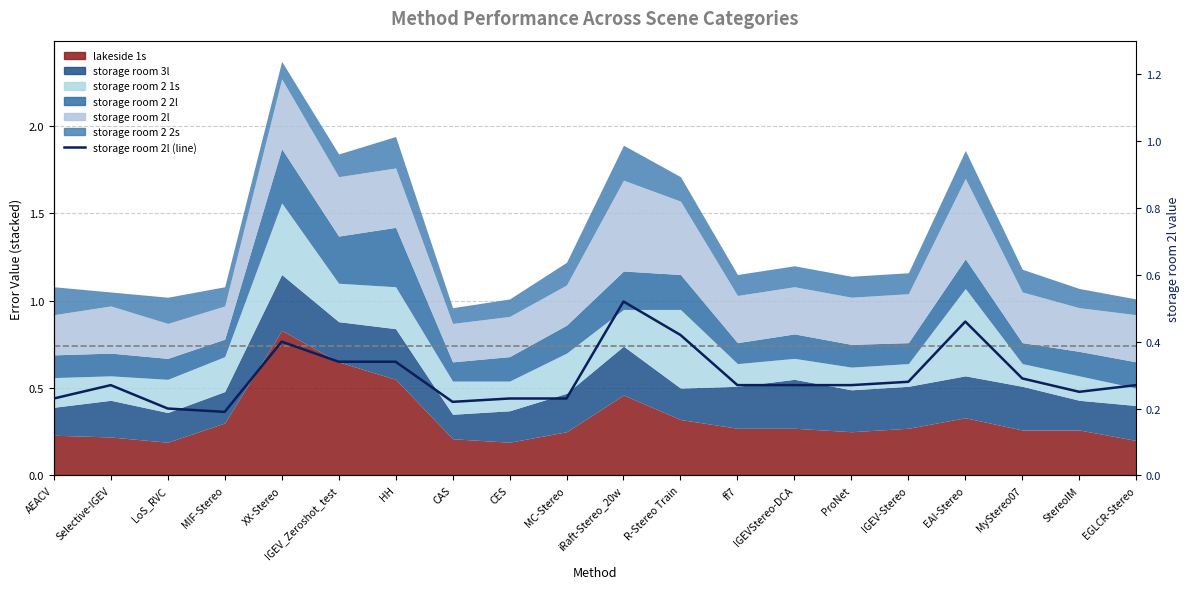

What is the label of the 4th point from the right?

EAI-Stereo